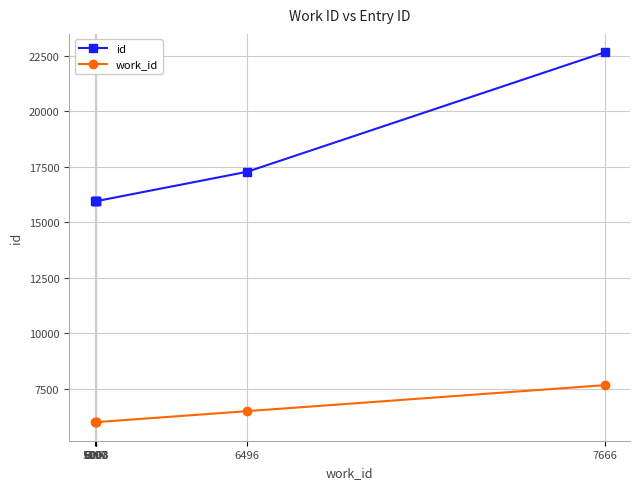

List the series in order of their overall mean, highest first.

id, work_id